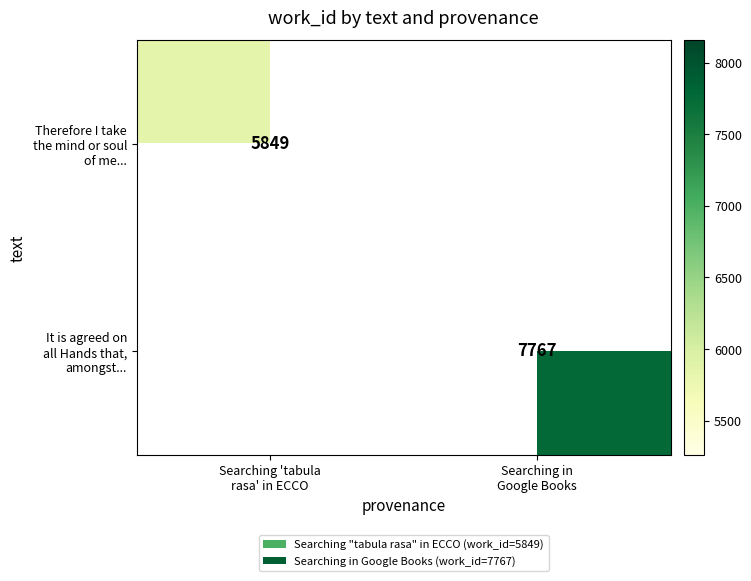

List the series in order of their peak value, lowest first.

Therefore I take the mind or soul of me..., It is agreed on all Hands that, amongst...